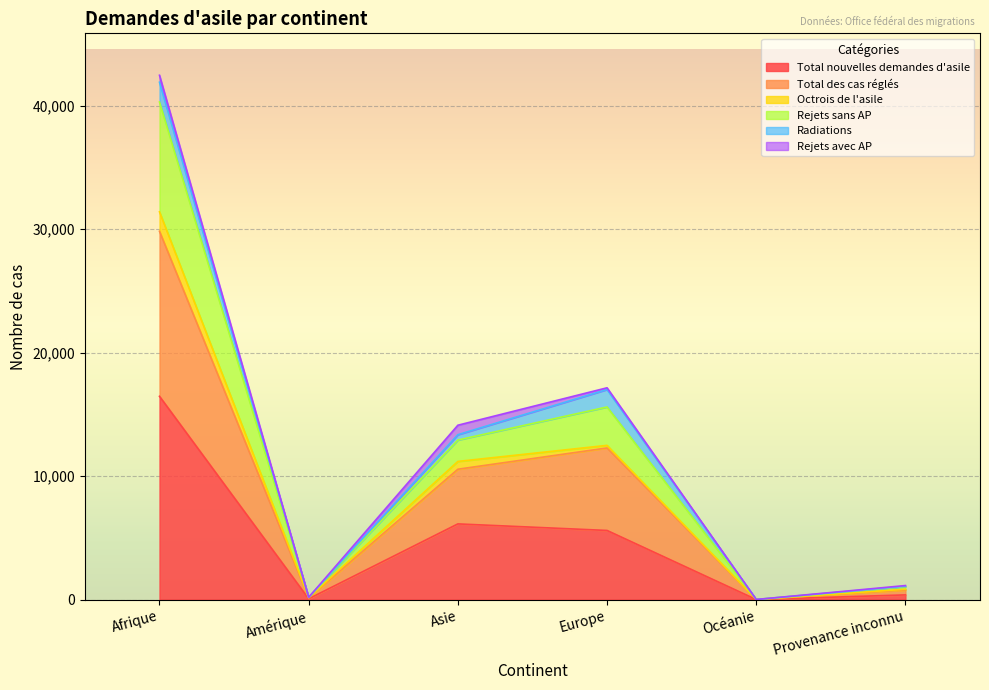

At which label does Total nouvelles demandes d'asile reach its peak?

Afrique